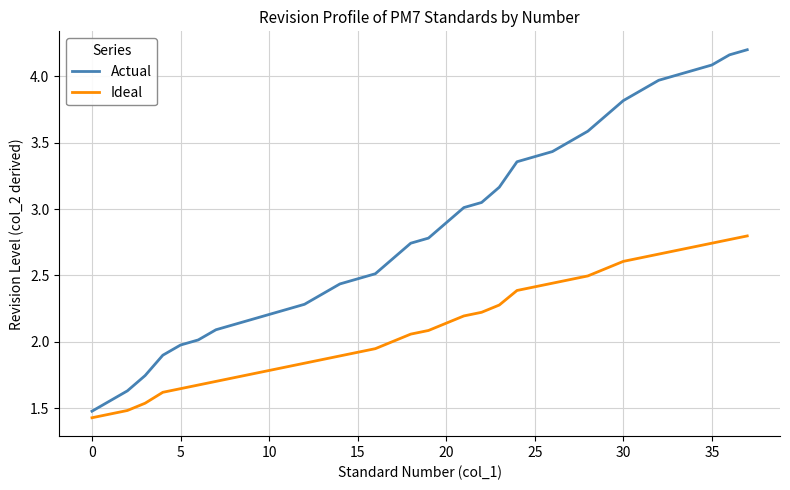

What is the smallest value displayed?

1.4